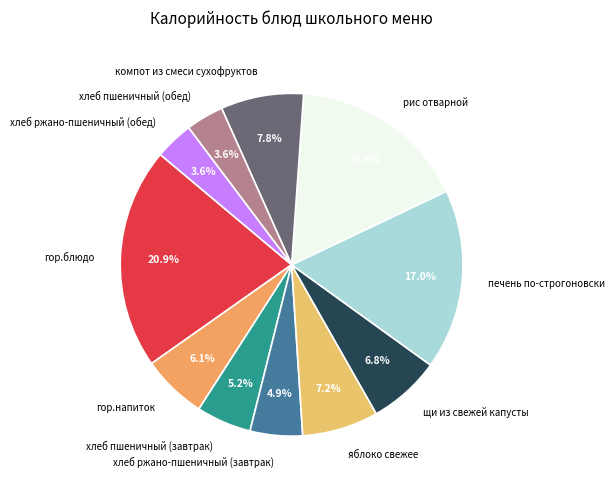

To the nearest percent, what is the average slice percentage?

9%